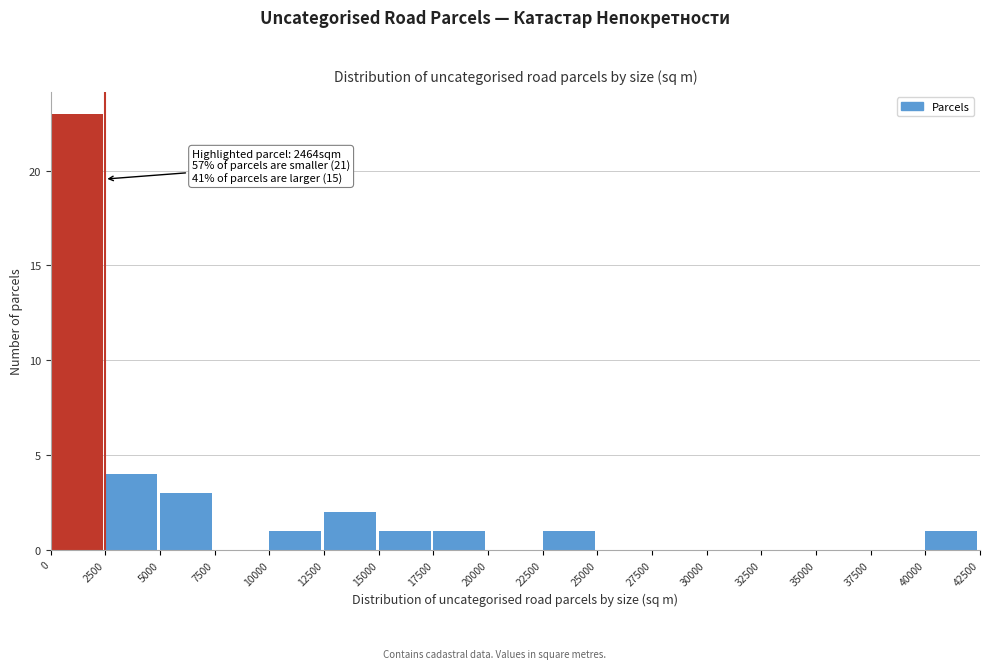

Which range on the x-axis has the tallest bar?

0 to 2500